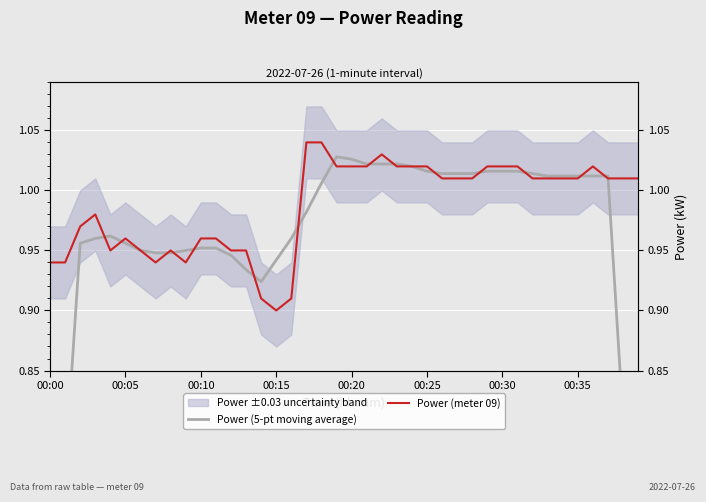

Rank the series by their average value, from highest to lowest.

Power (meter 09), Power (5-pt moving average)